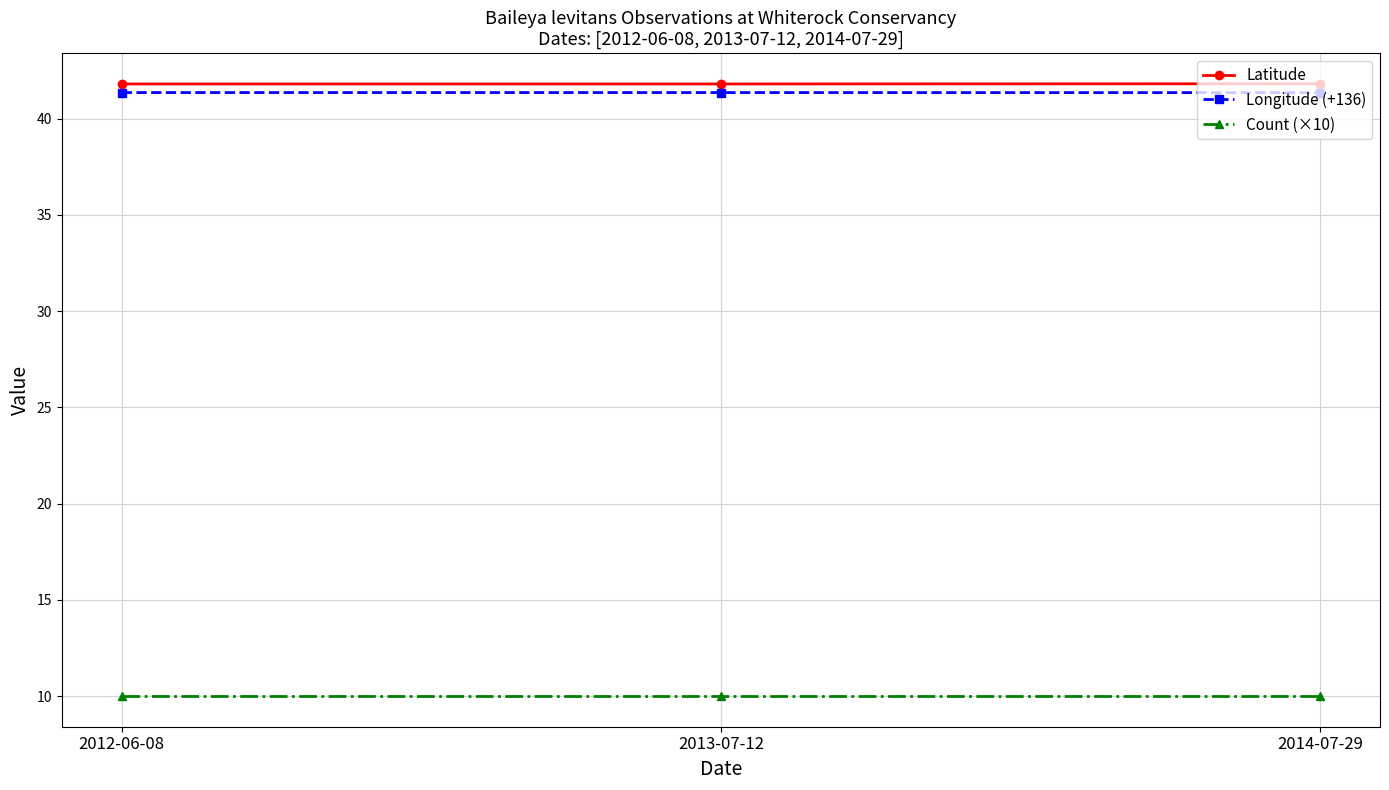

Does the chart display data point markers on the line(s)?

Yes